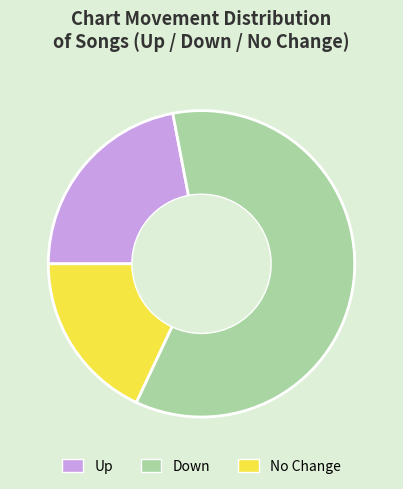

Which has a higher value, No Change or Down?

Down